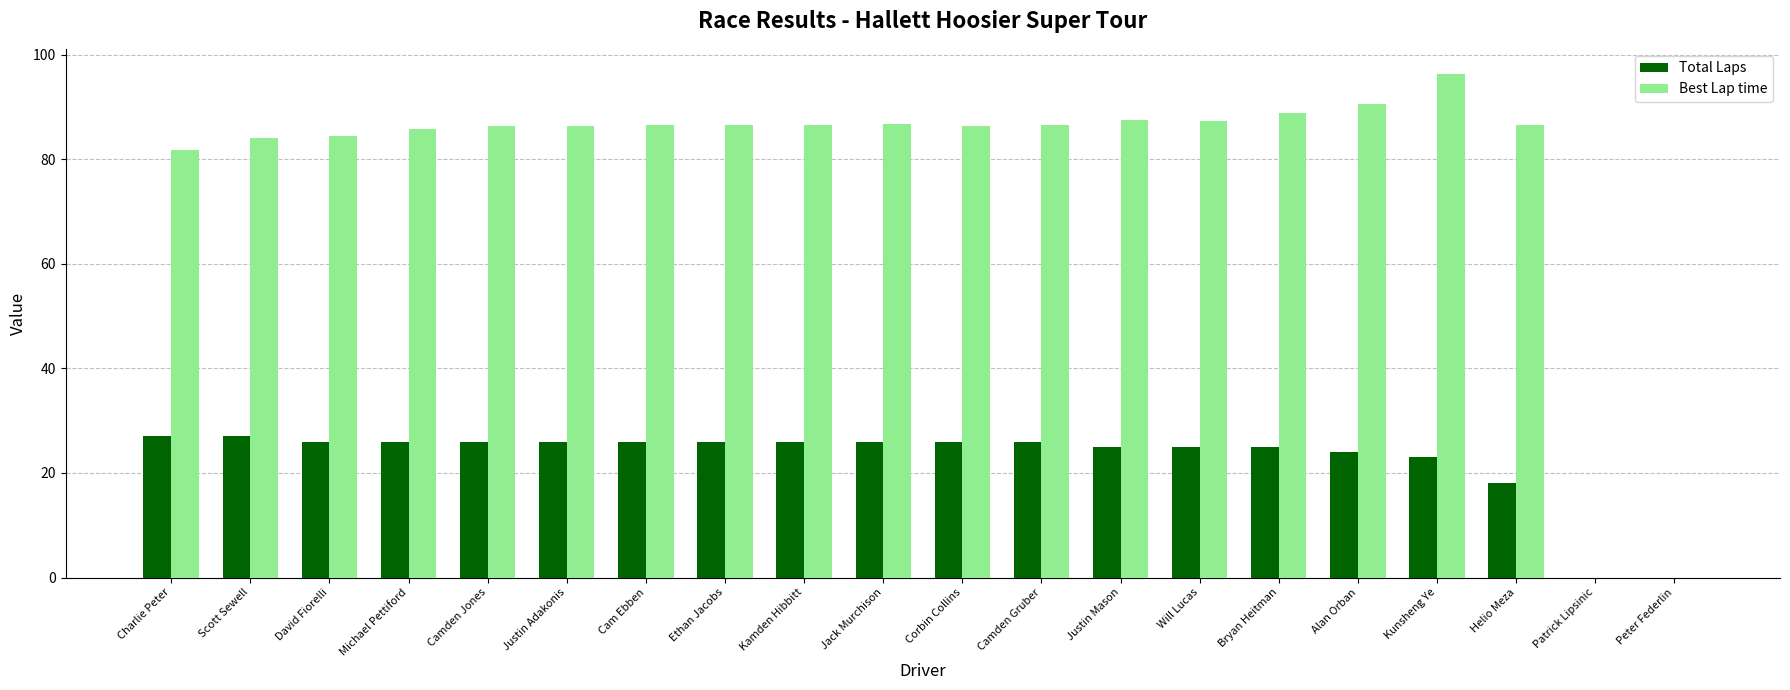

What value does the Total Laps series have at Camden Jones?

26.0